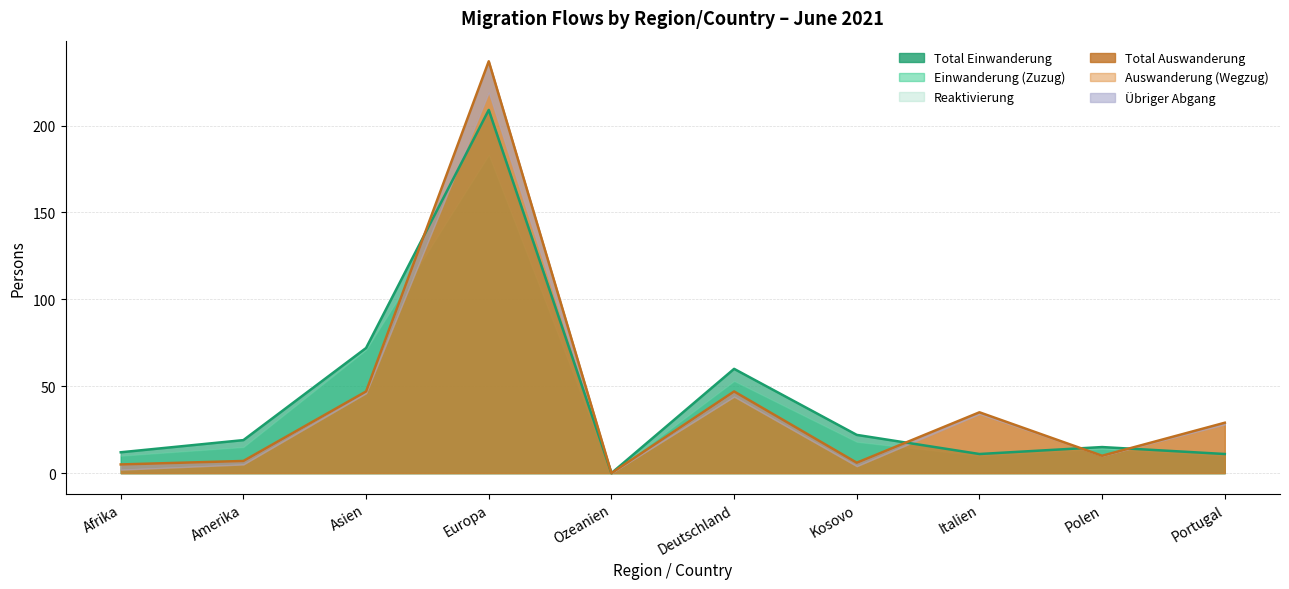

Between Ozeanien and Portugal, which series saw the biggest shift?

Total Auswanderung